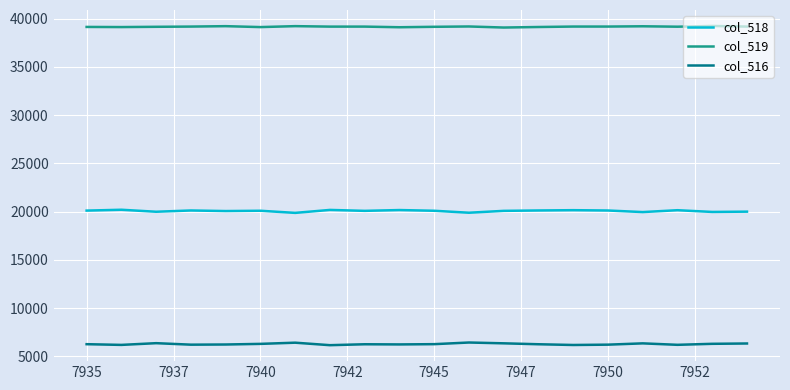

What is the difference between the second highest and second lowest values in the col_519 series?

114